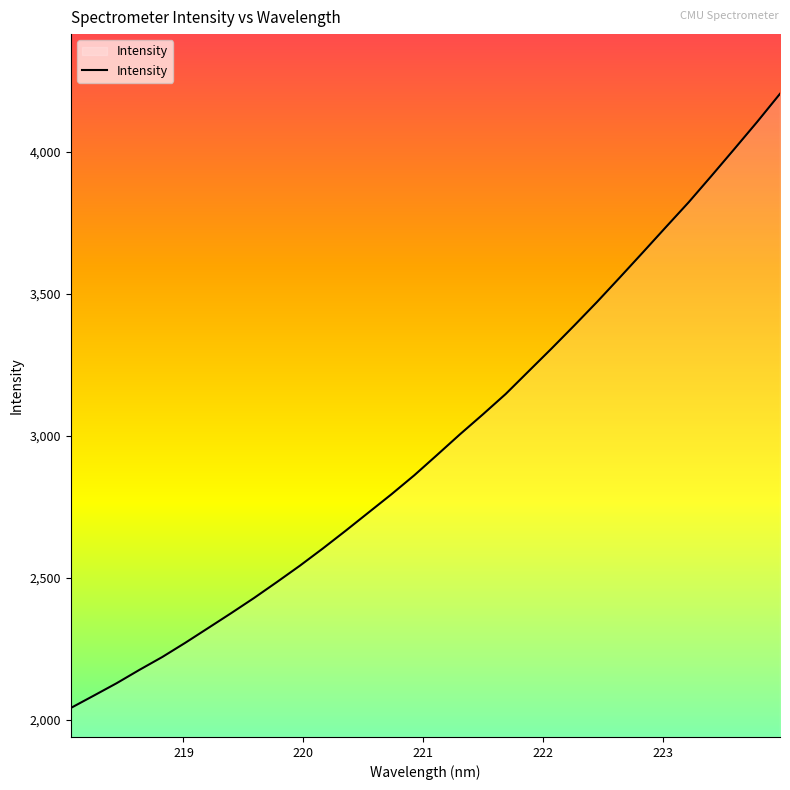

What is the difference between the maximum and minimum values?

2163.7